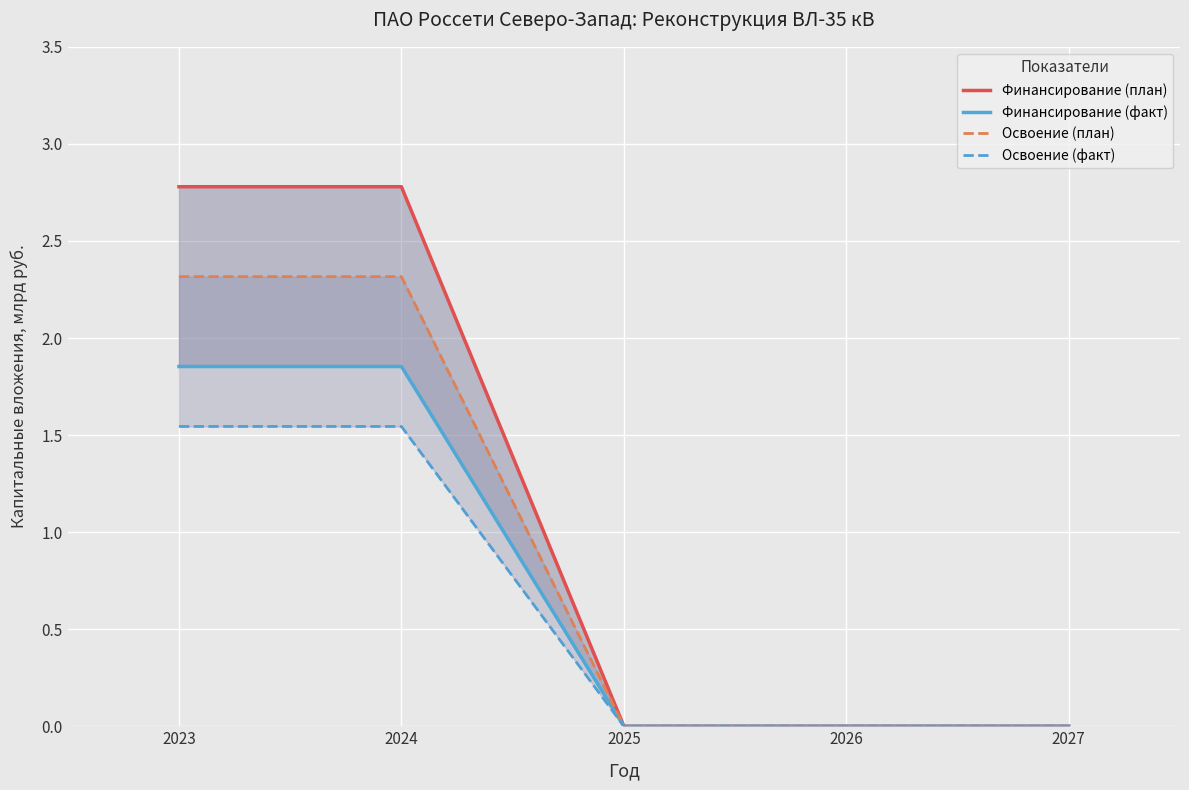

What is the highest value of the Финансирование (факт) series?

1.9